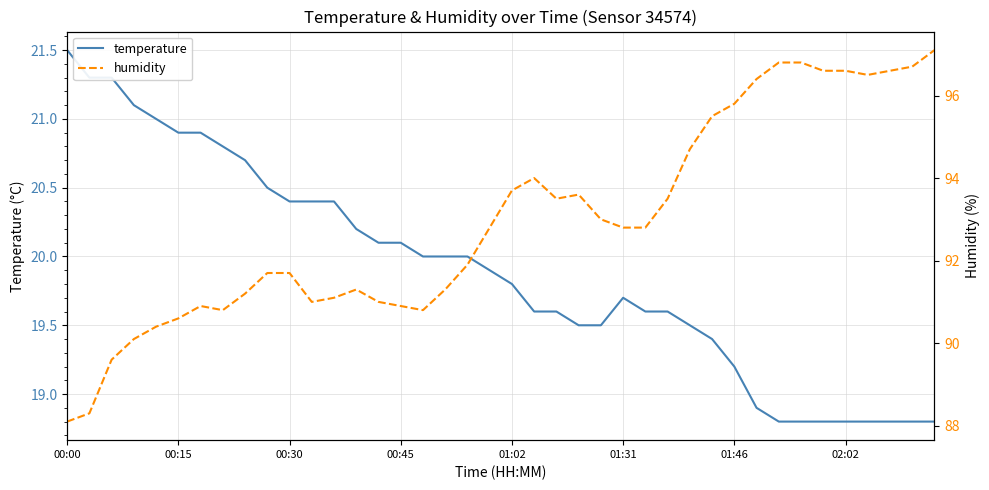

True or false: temperature and humidity cross at least once.

False